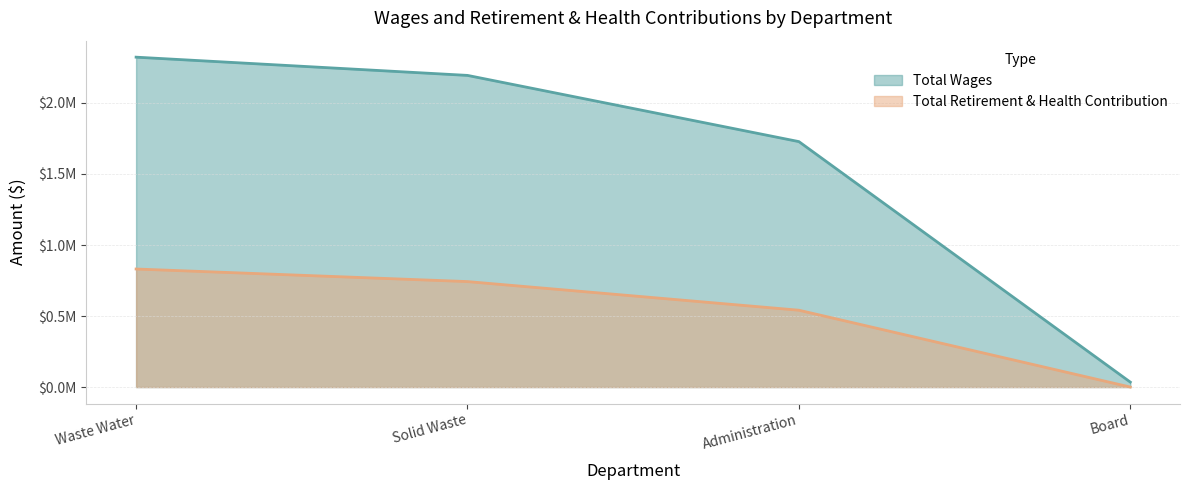

How many data points does each series have?

4